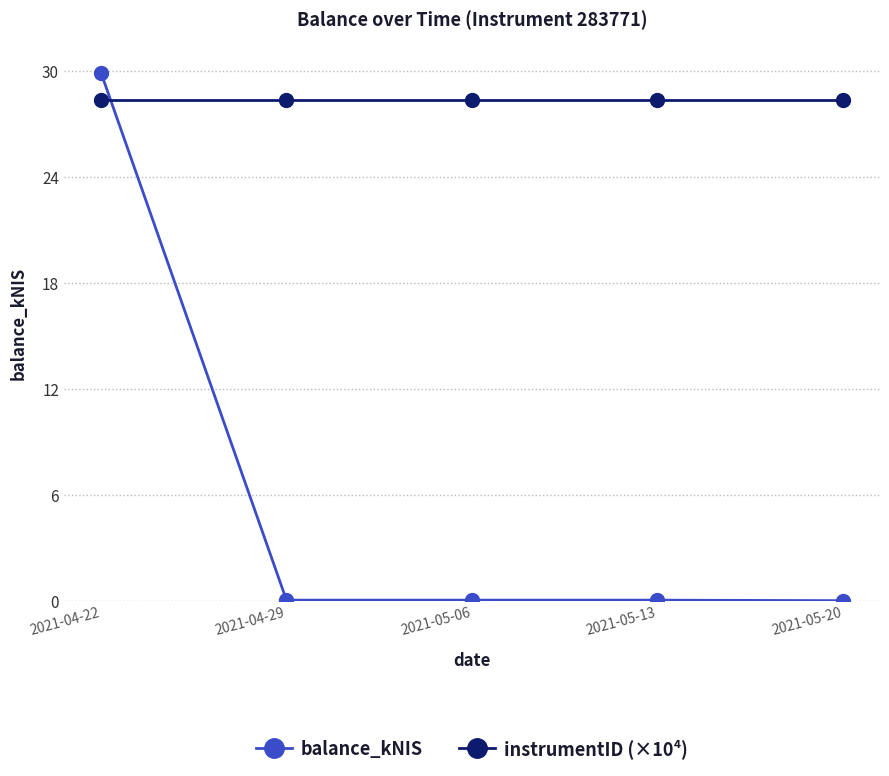

What is the value of the instrumentID (×10⁴) point at the 5th from the left?

28.4